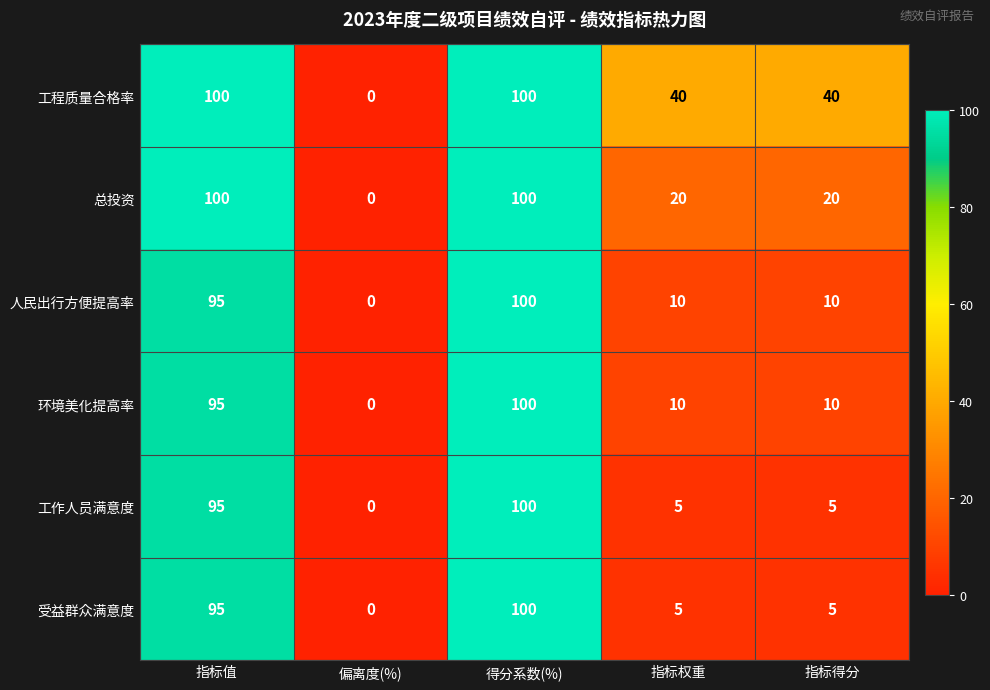

What is the difference between the highest and lowest values at 指标值?

5